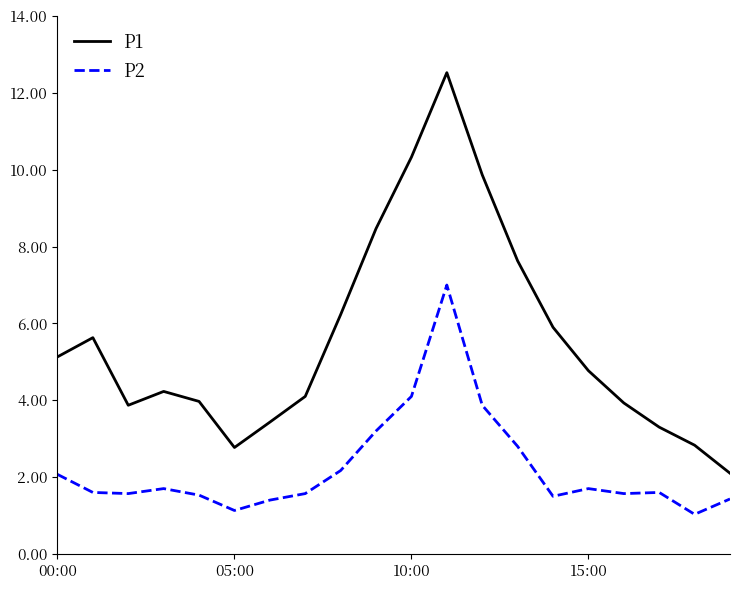

Which series has the largest total across all categories?

P1